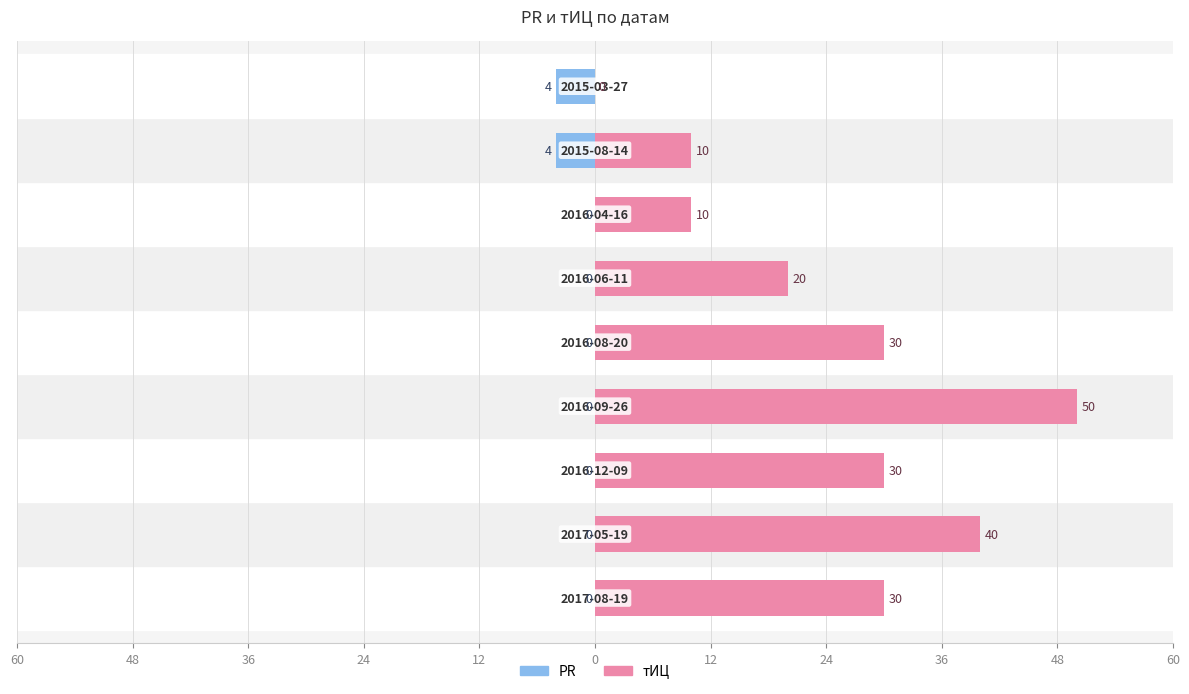

Which series changed the most between 24 and 24?

тИЦ